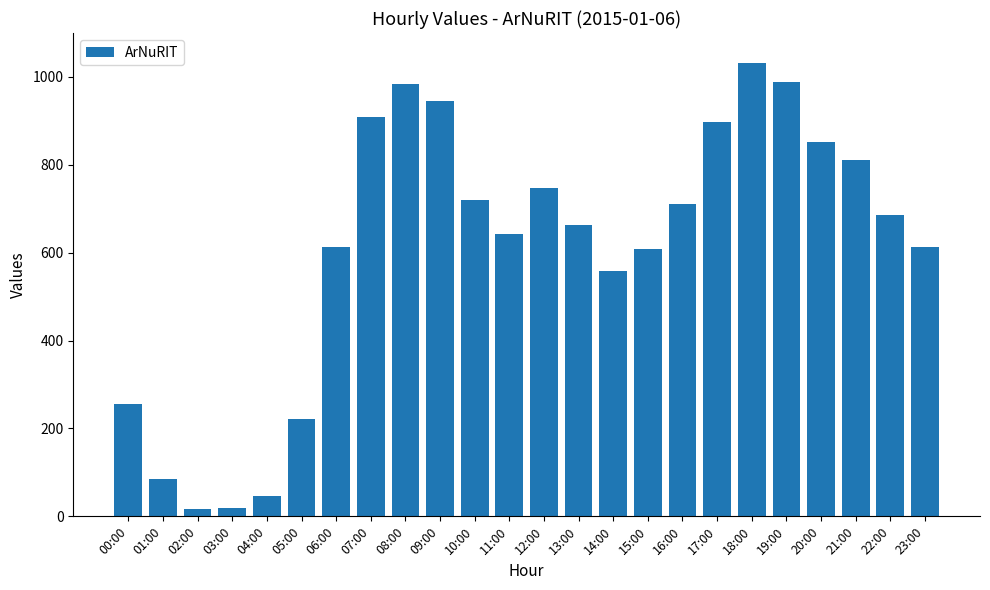

The chart shows a value of 184 at 10:00. True or false?

False